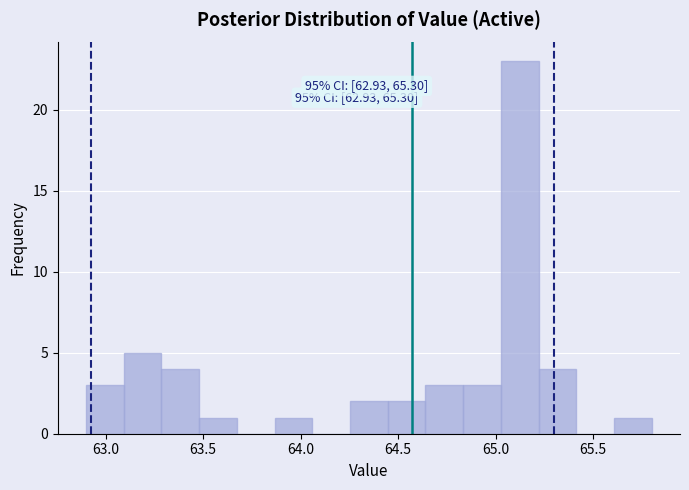

Around what value on the x-axis is the tallest bar? Give the approximate position of its centre, as read against the axis.

65.10